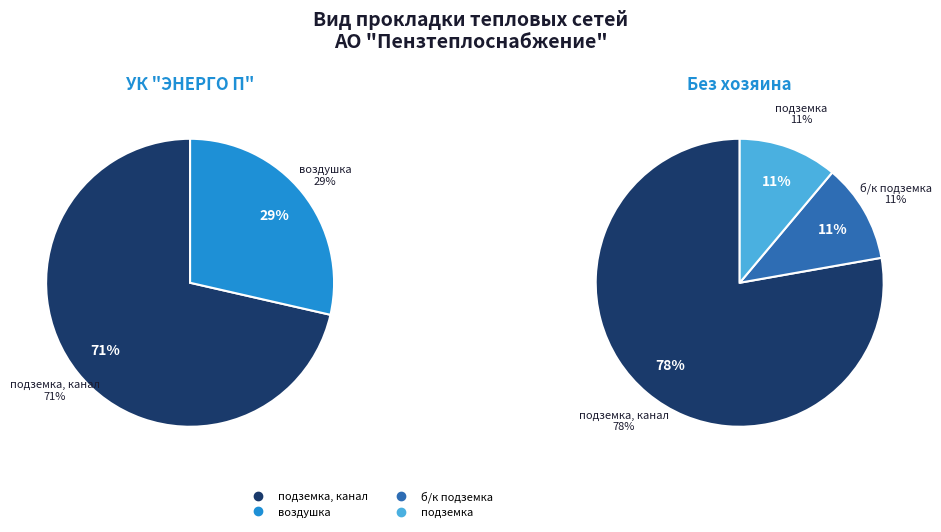

What percentage do подземка and подземка, канал together represent?

87.6%